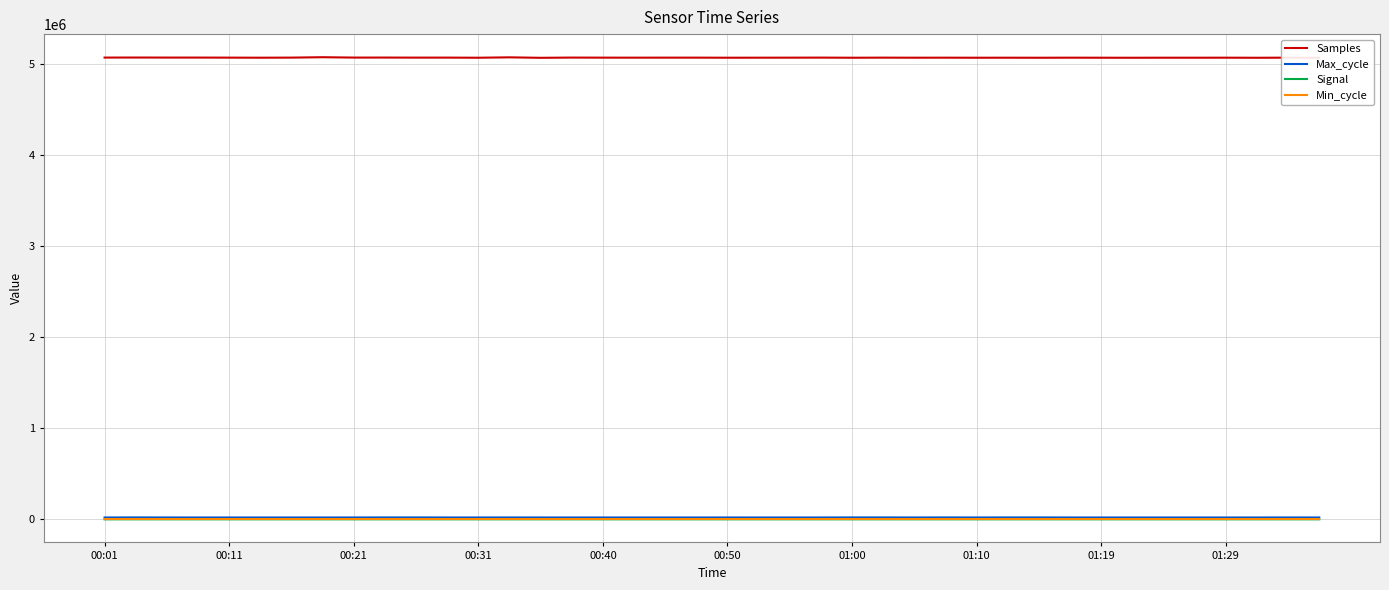

True or false: Max_cycle has more than 2 points higher than both neighbors.

True